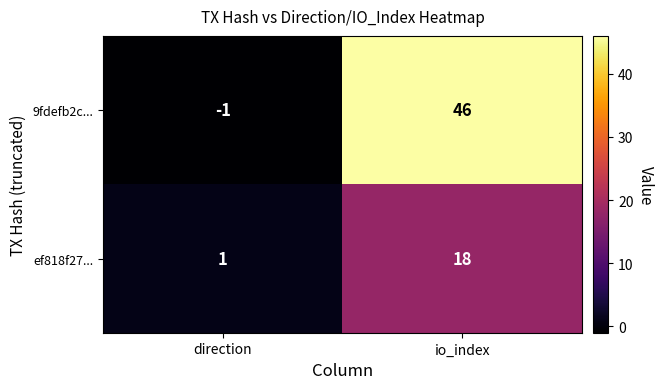

Is it true that 9fdefb2c... equals -1 at direction?

True